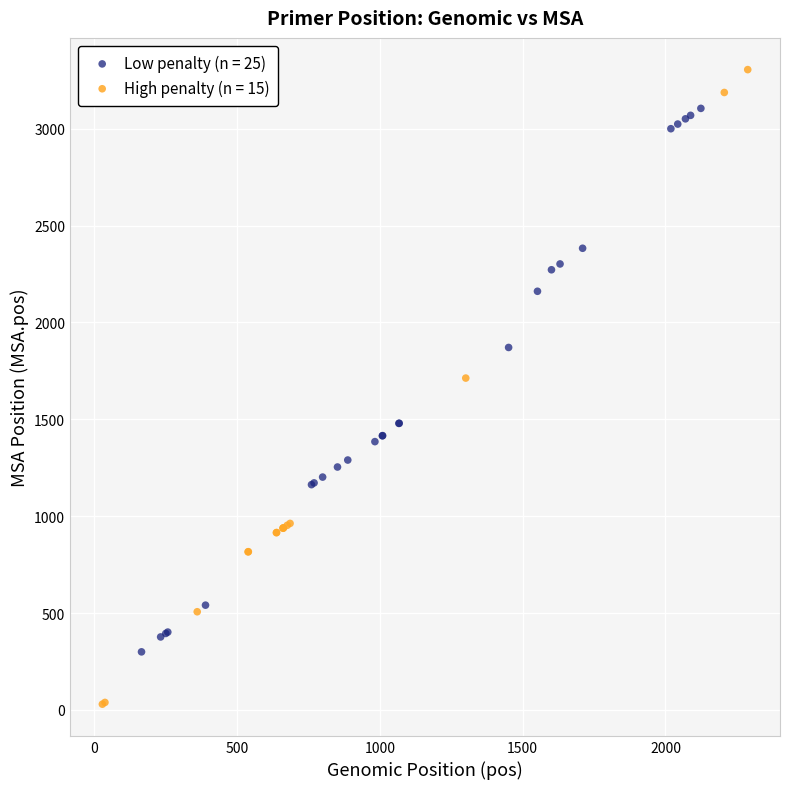

Which series reaches the minimum Y coordinate?

High penalty (n = 15)